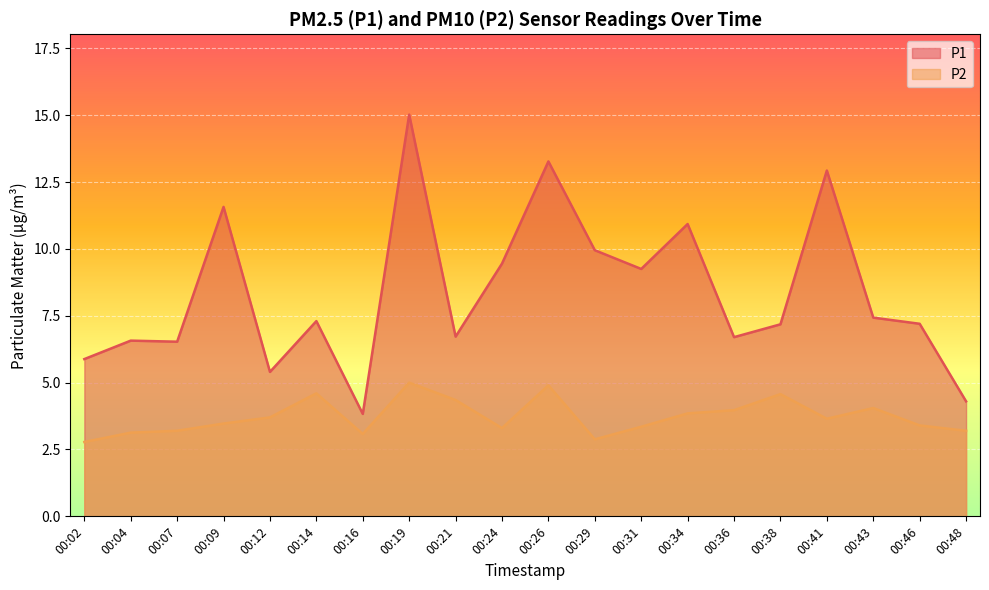

What are all the series names shown in the legend?

P1, P2